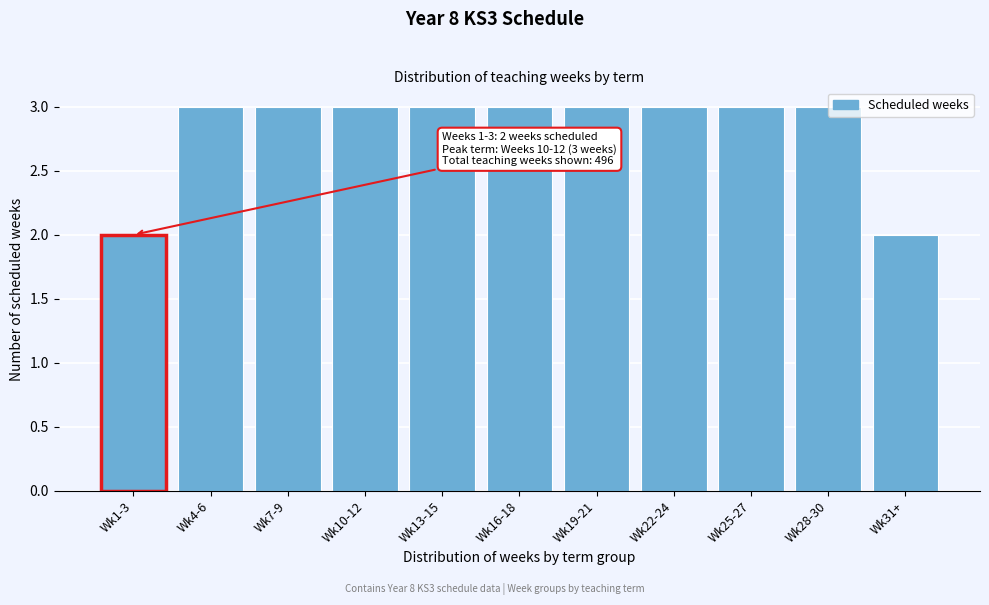

What is the label of the 8th bar from the right?

Wk10-12